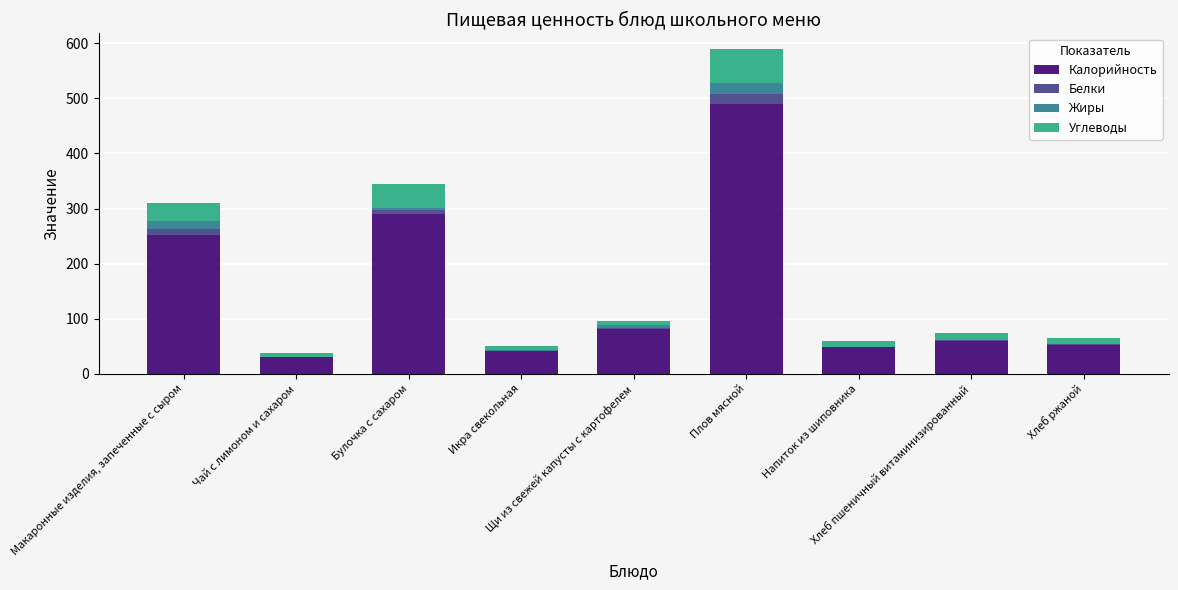

Are the bars grouped side by side (vs. stacked)?

No